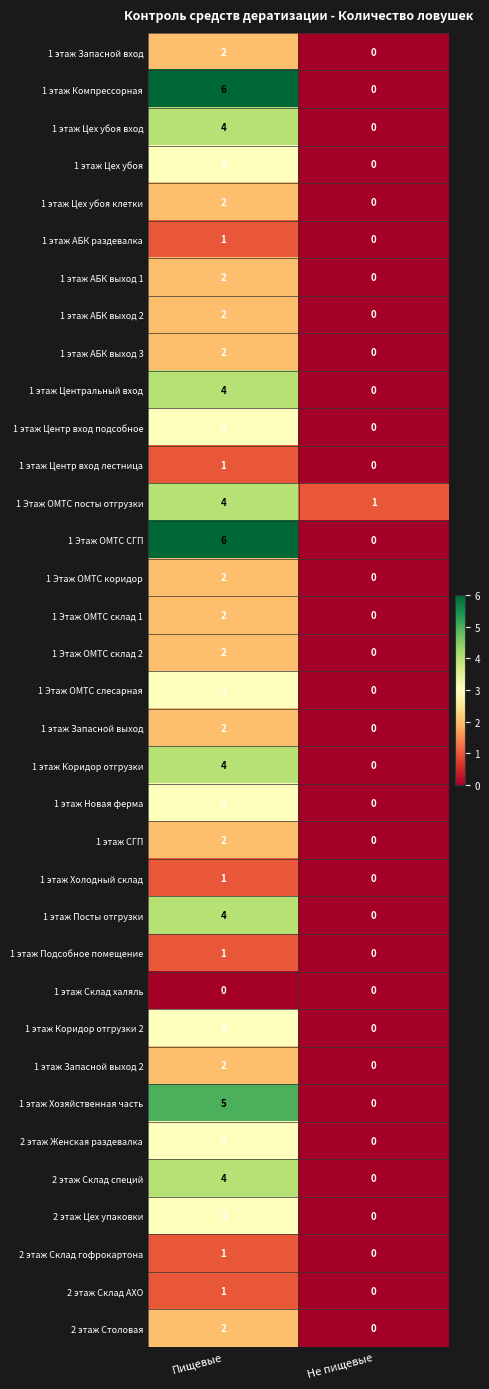

True or false: 1 этаж Цех убоя клетки has a value of 0 at Не пищевые.

True